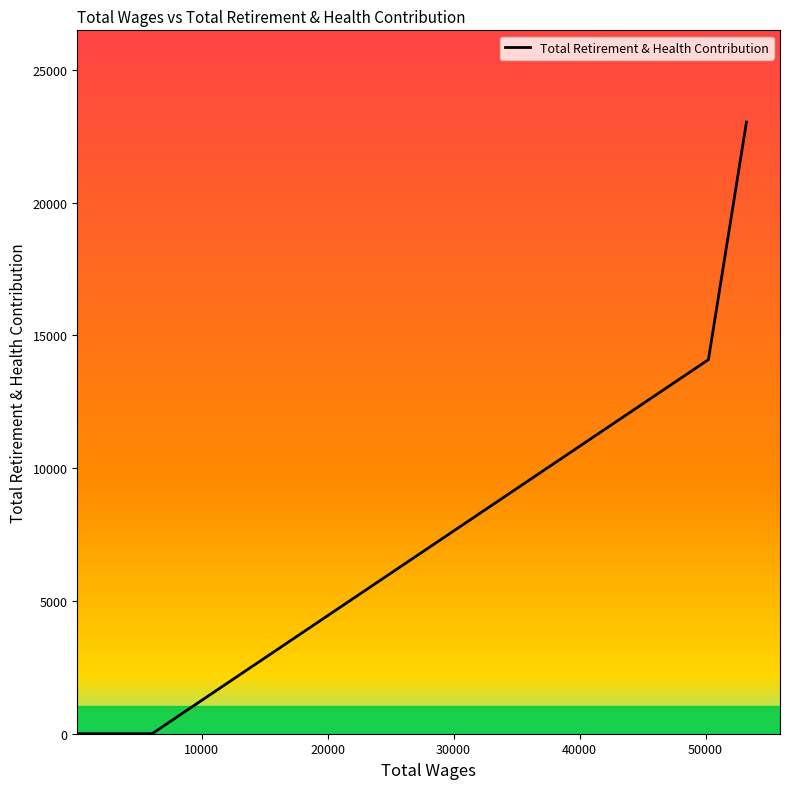

What is the greatest value displayed?

23036